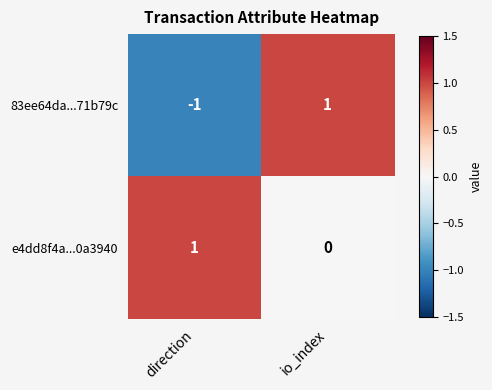

Rank the series by their average value, from lowest to highest.

83ee64da...71b79c, e4dd8f4a...0a3940